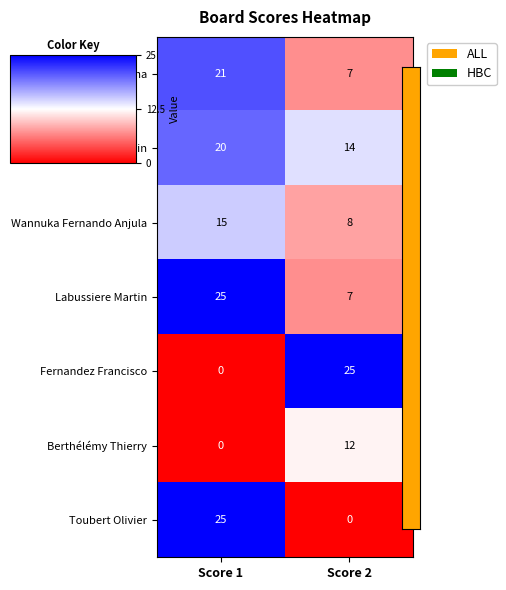

At which label does Berthélémy Thierry reach its minimum?

Score 1